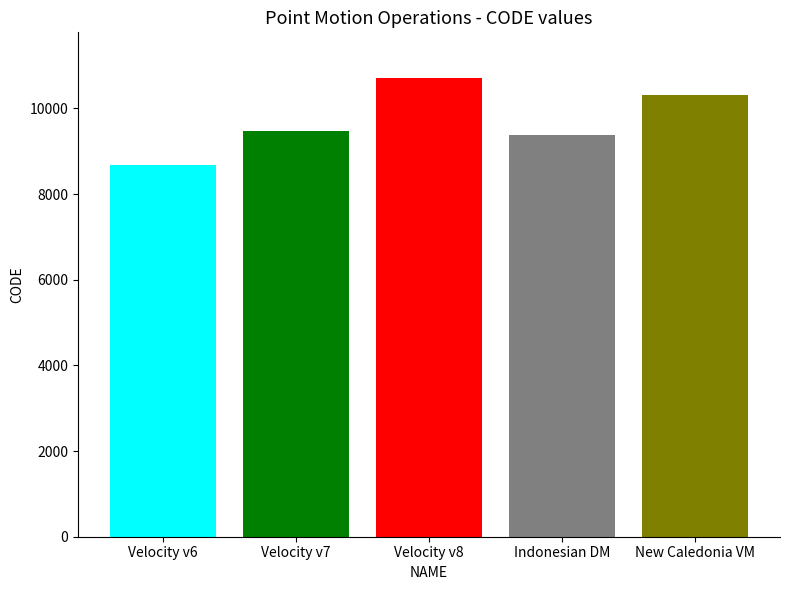

What is the spread (max minus min) of values at Velocity v8?

2031